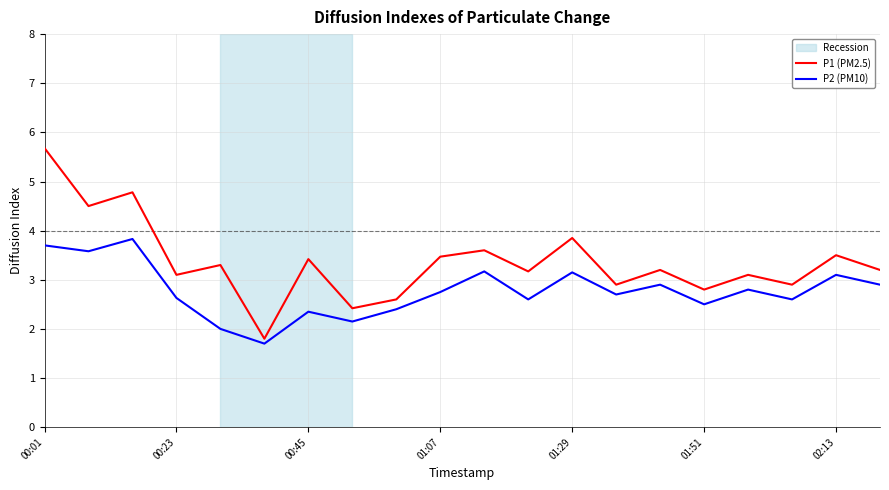

True or false: P2 (PM10) and P1 (PM2.5) cross at least once.

False